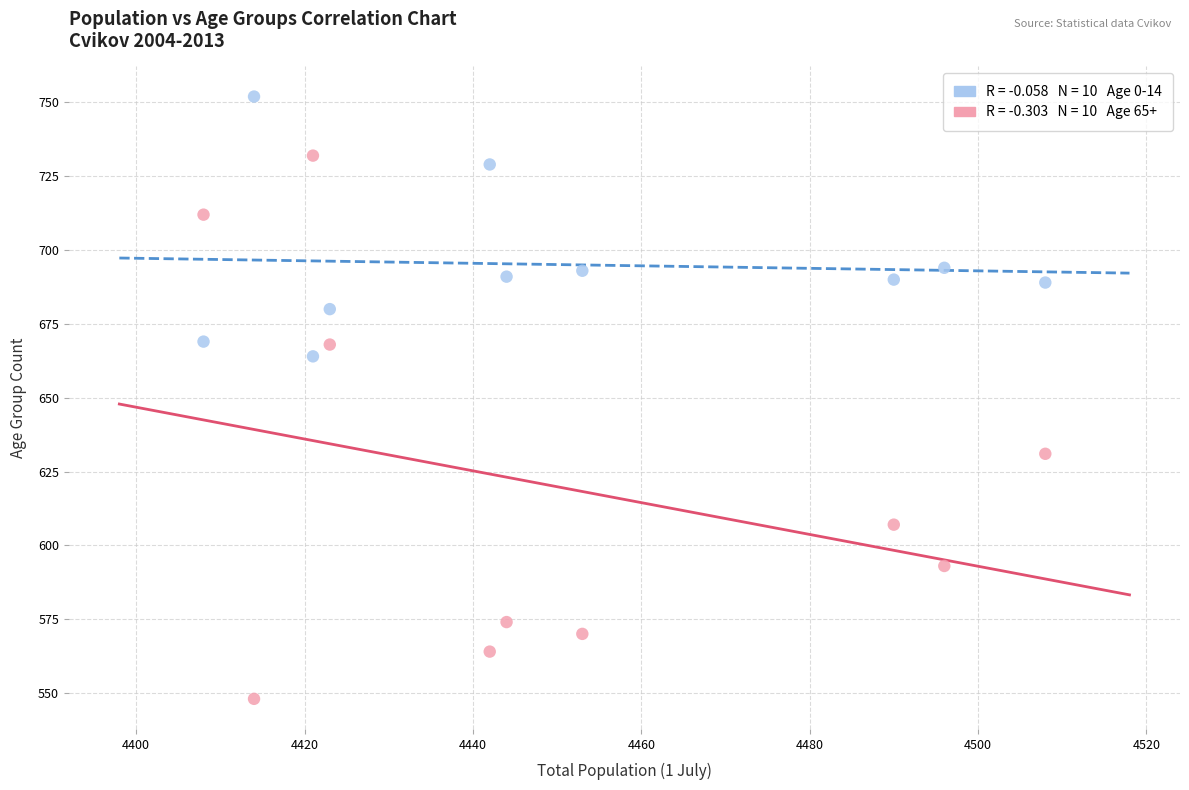

Across all series, what Y value is closest to 650?

664